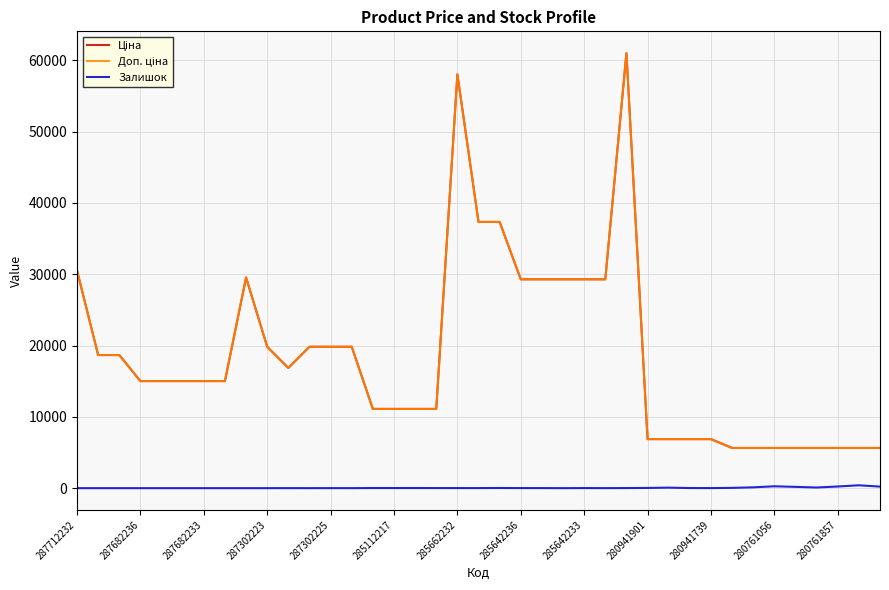

True or false: Залишок and Доп. ціна intersect in this chart.

False